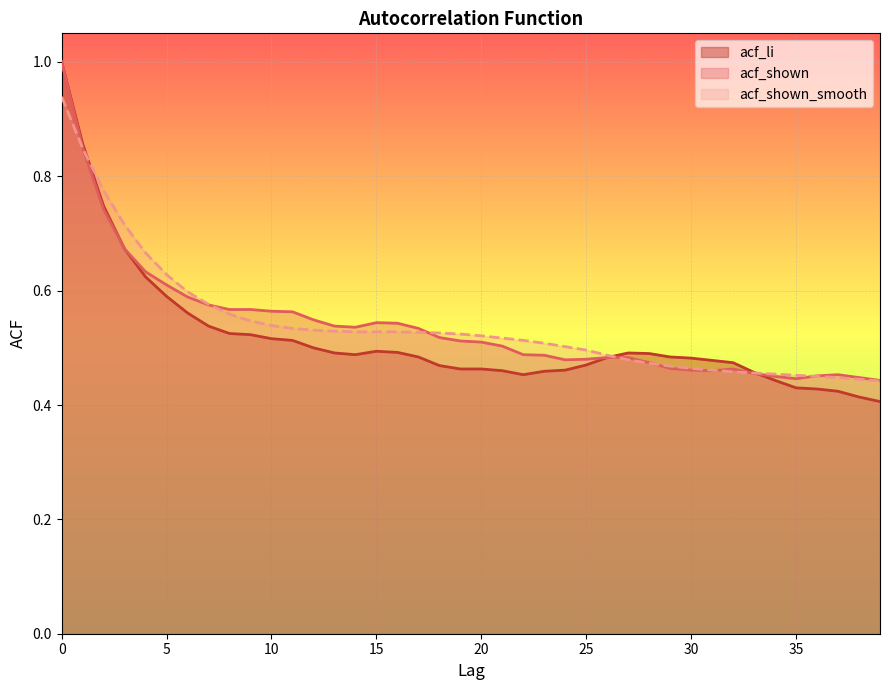

At 22, list the series in order from largest to smallest.

acf_shown_smooth, acf_shown, acf_li